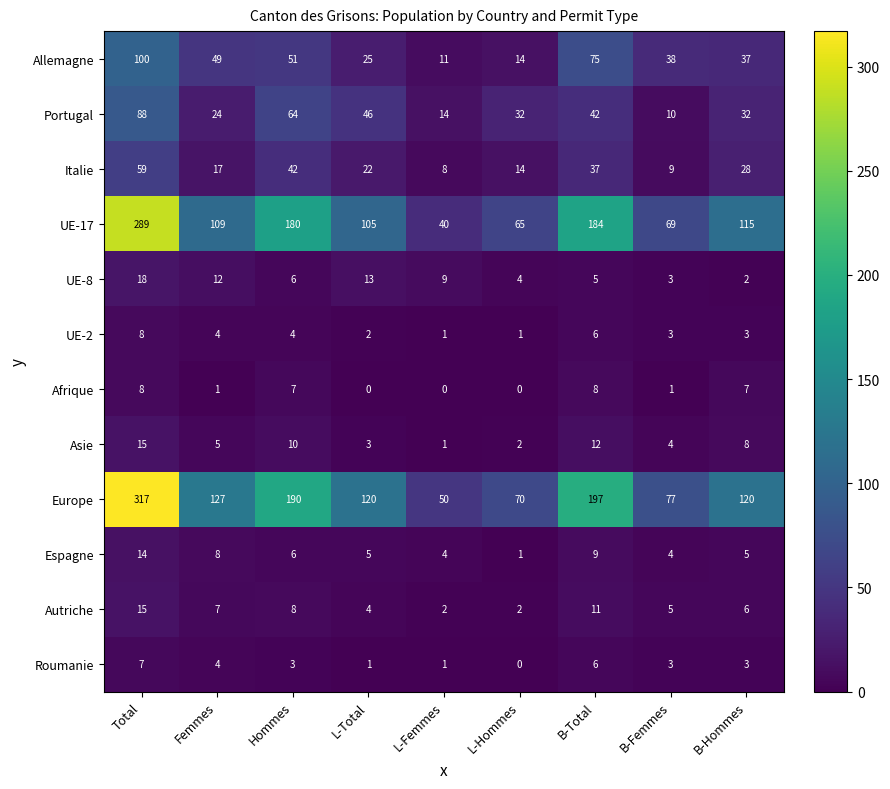

What is the difference between the highest and lowest values at L-Total?

120